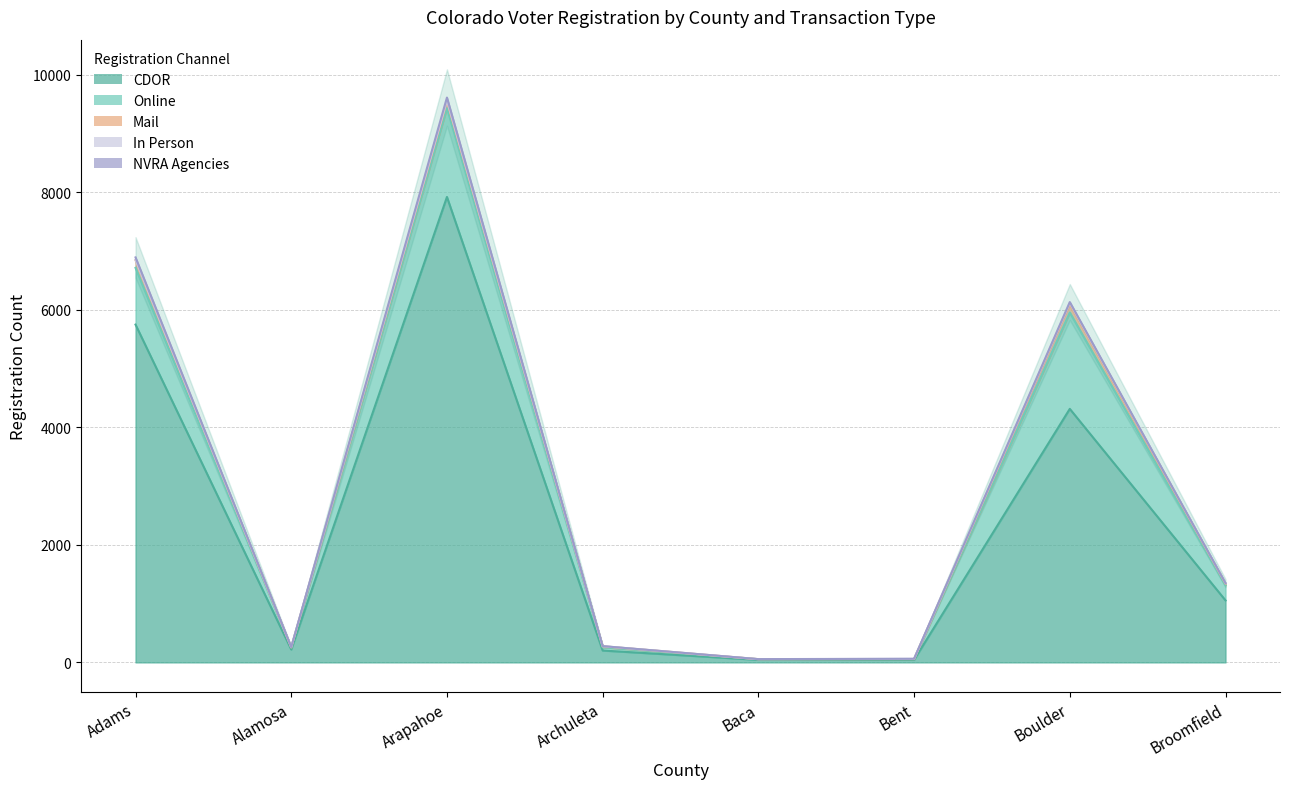

How many values in the NVRA Agencies series exceed 2?

3